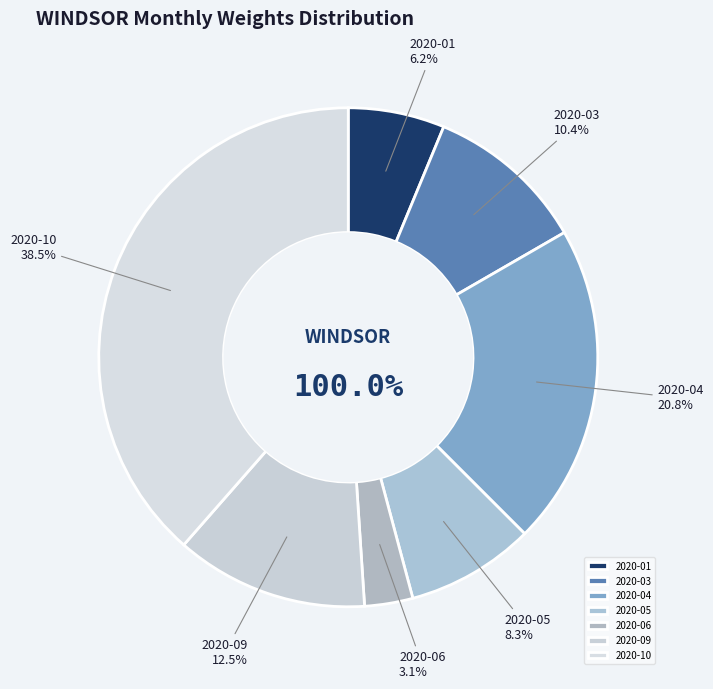

What percentage is the 2020-05 slice, to the nearest percent?

8%